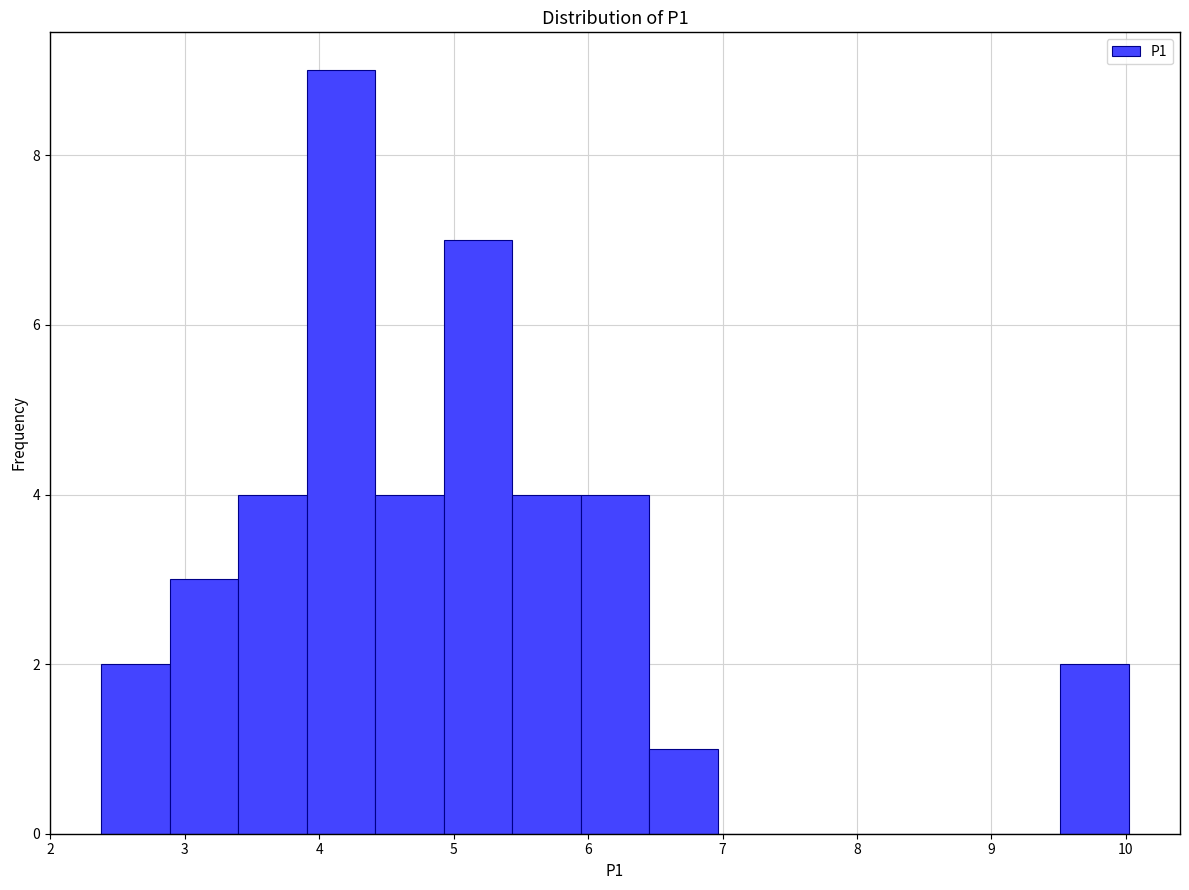

Reading left to right, transcribe this chart: for each bar, give the range it covers on the x-axis and its height. Neither the bar edges nor the heights are printed on the chart, so give them approximately, as read against the axes.

2.4 to 2.9: 2
2.9 to 3.4: 3
3.4 to 3.9: 4
3.9 to 4.4: 9
4.4 to 4.9: 4
4.9 to 5.4: 7
5.4 to 5.9: 4
5.9 to 6.5: 4
6.5 to 7.0: 1
7.0 to 7.5: 0
7.5 to 8.0: 0
8.0 to 8.5: 0
8.5 to 9.0: 0
9.0 to 9.5: 0
9.5 to 10.0: 2